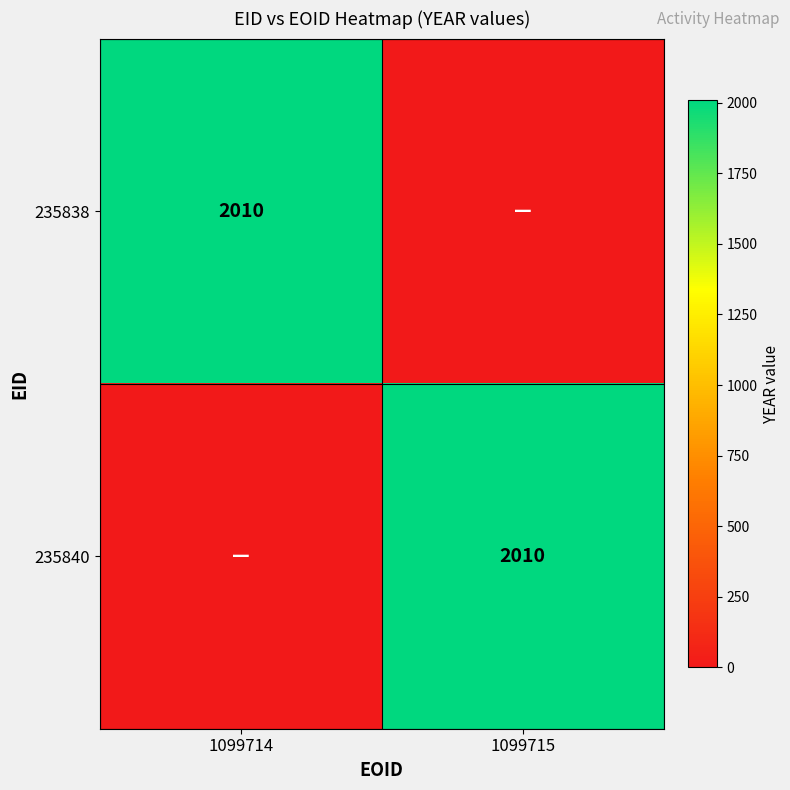

True or false: 235840 has a value of 1225 at 1099715.

False